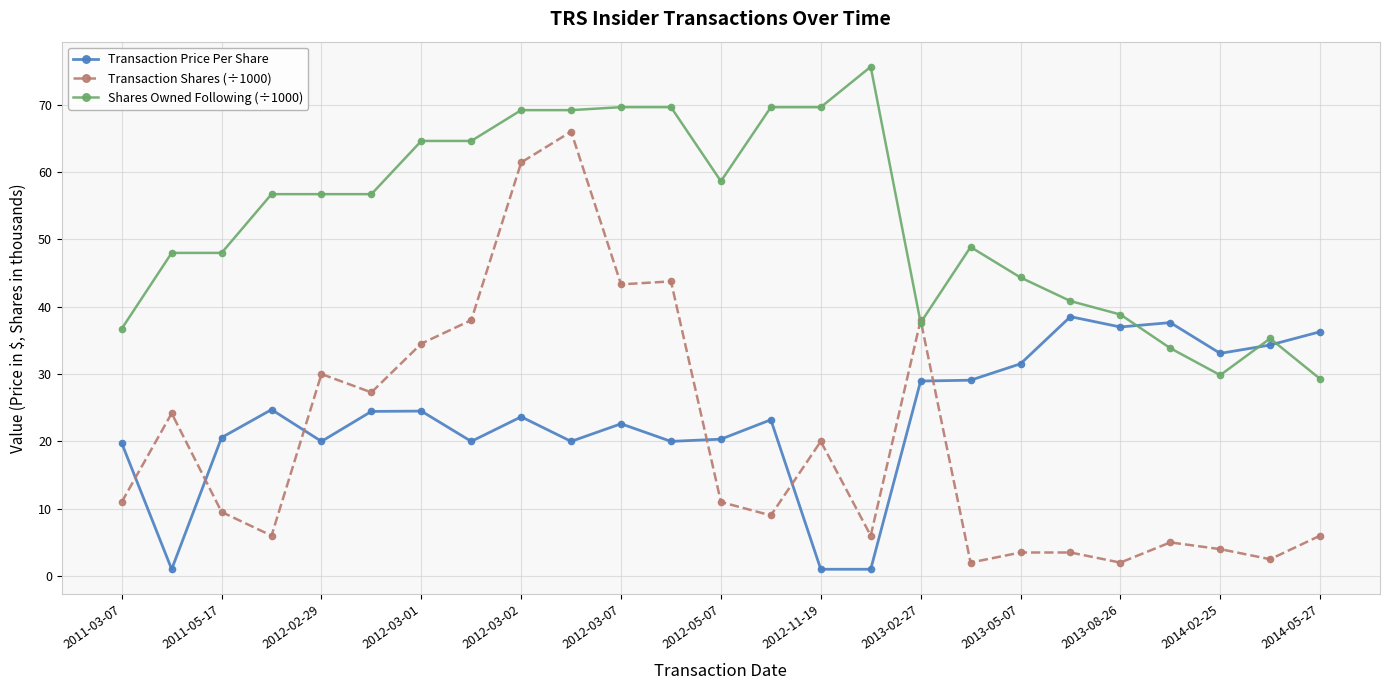

At how many categories does at least one series exceed 60?

9